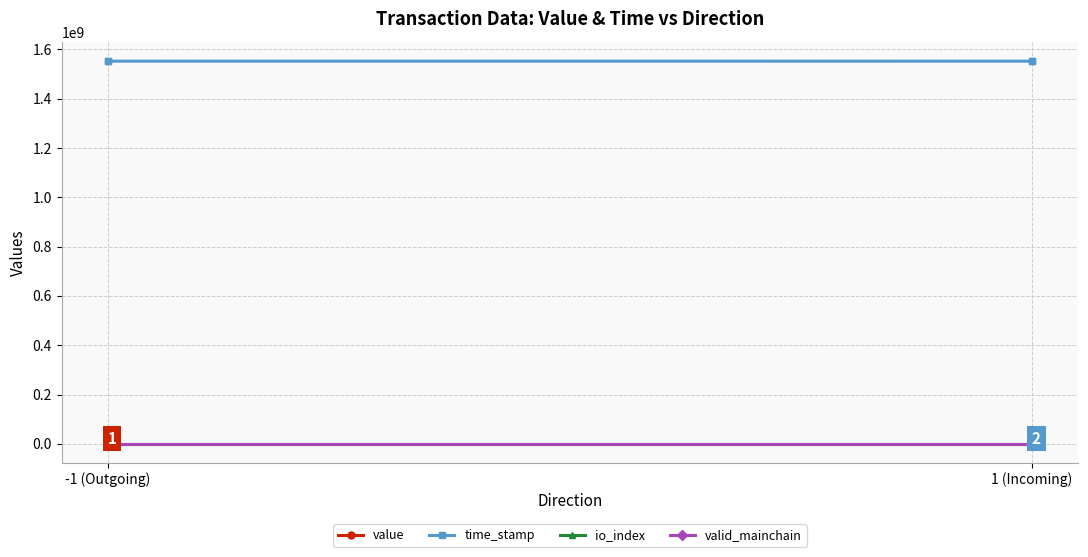

What is the approximate value of io_index at 1 (Incoming)?

3.0